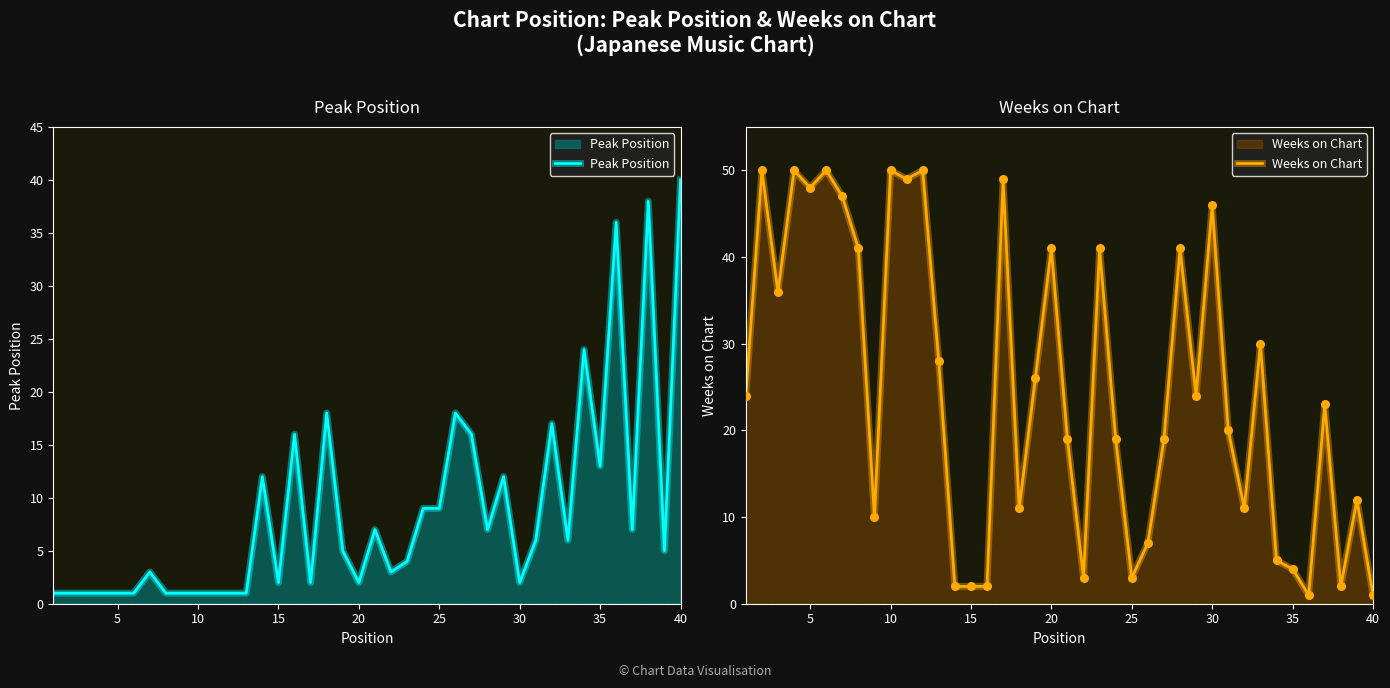

What are all the series names shown in the legend?

Peak Position, Weeks on Chart